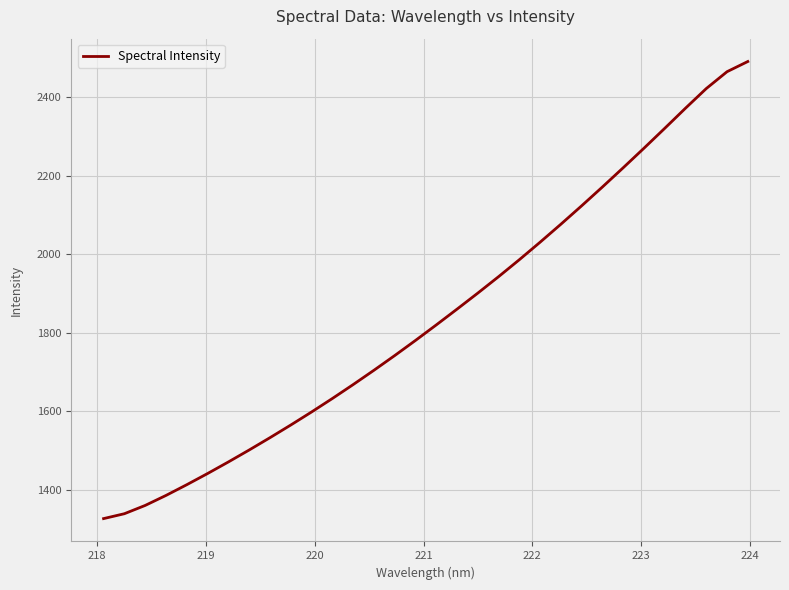

What is the difference between the maximum and minimum values?

1163.6